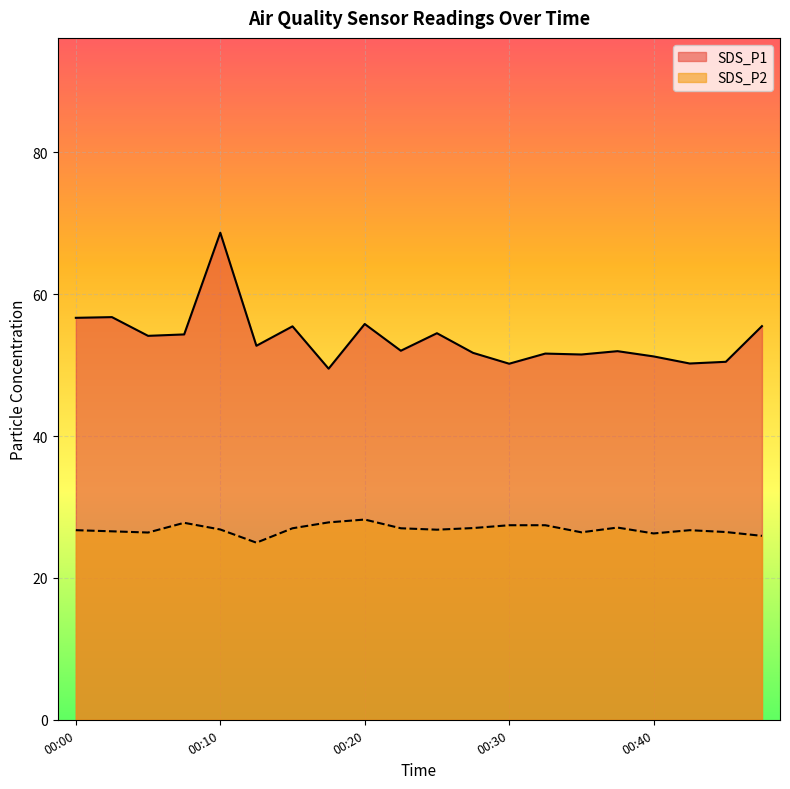

In SDS_P1, how many points are higher than both neighbors (excluding endpoints)?

7